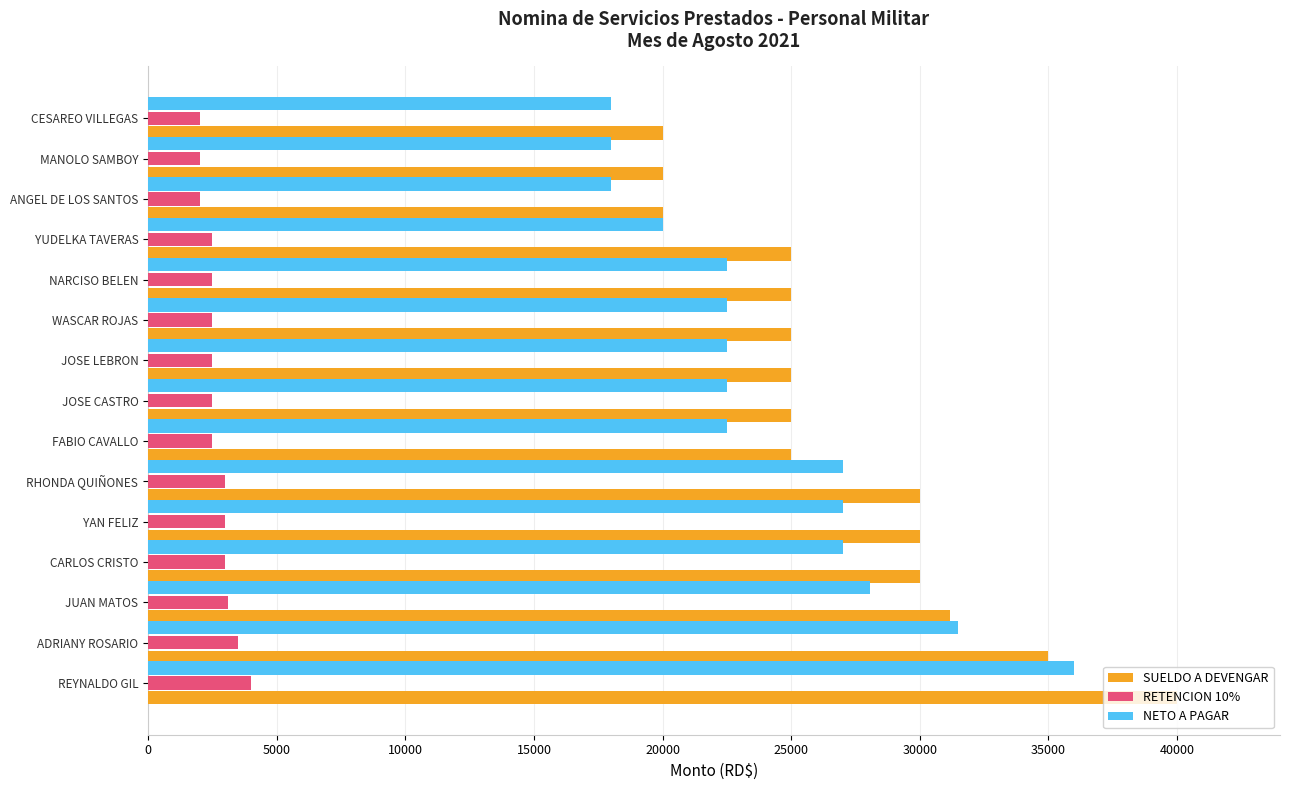

What value does the SUELDO A DEVENGAR series have at ANGEL DE LOS SANTOS?

20000.0